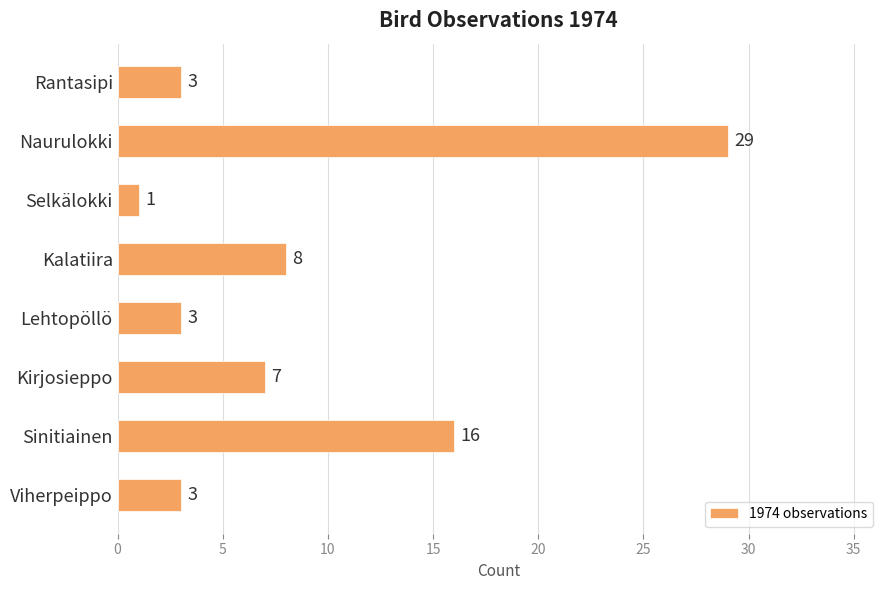

Reading top to bottom, extract all data points from this chart.

Rantasipi=3	Naurulokki=29	Selkälokki=1	Kalatiira=8	Lehtopöllö=3	Kirjosieppo=7	Sinitiainen=16	Viherpeippo=3